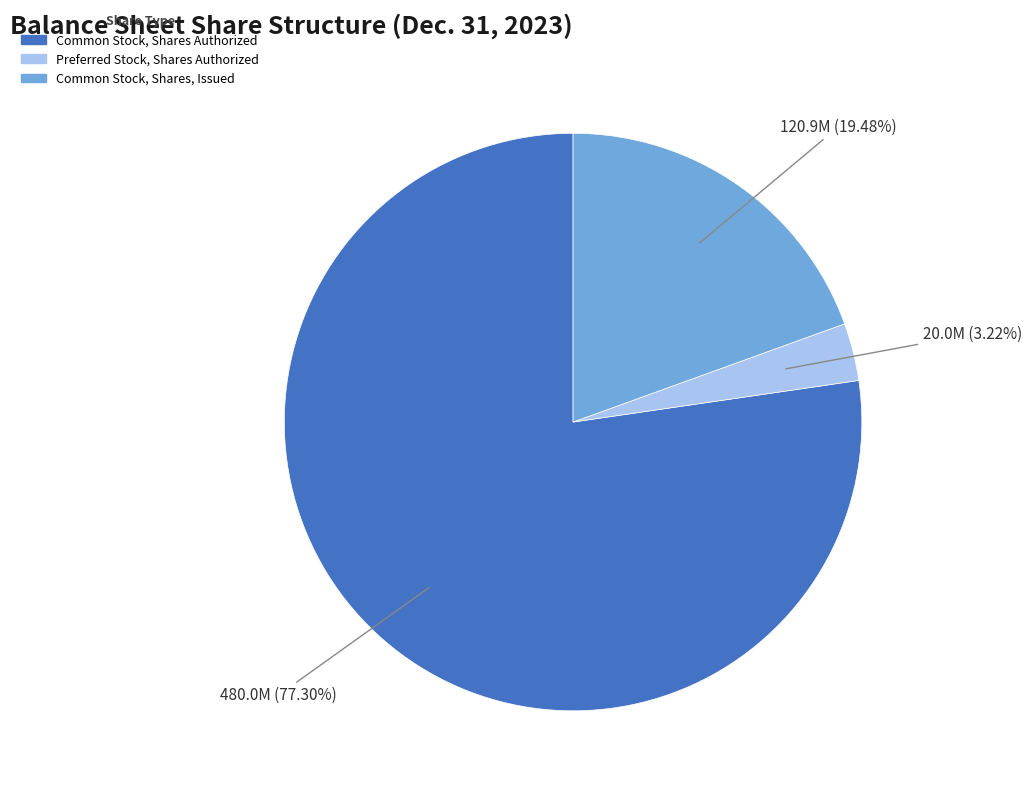

Is there any slice that represents more than half of the pie?

Yes